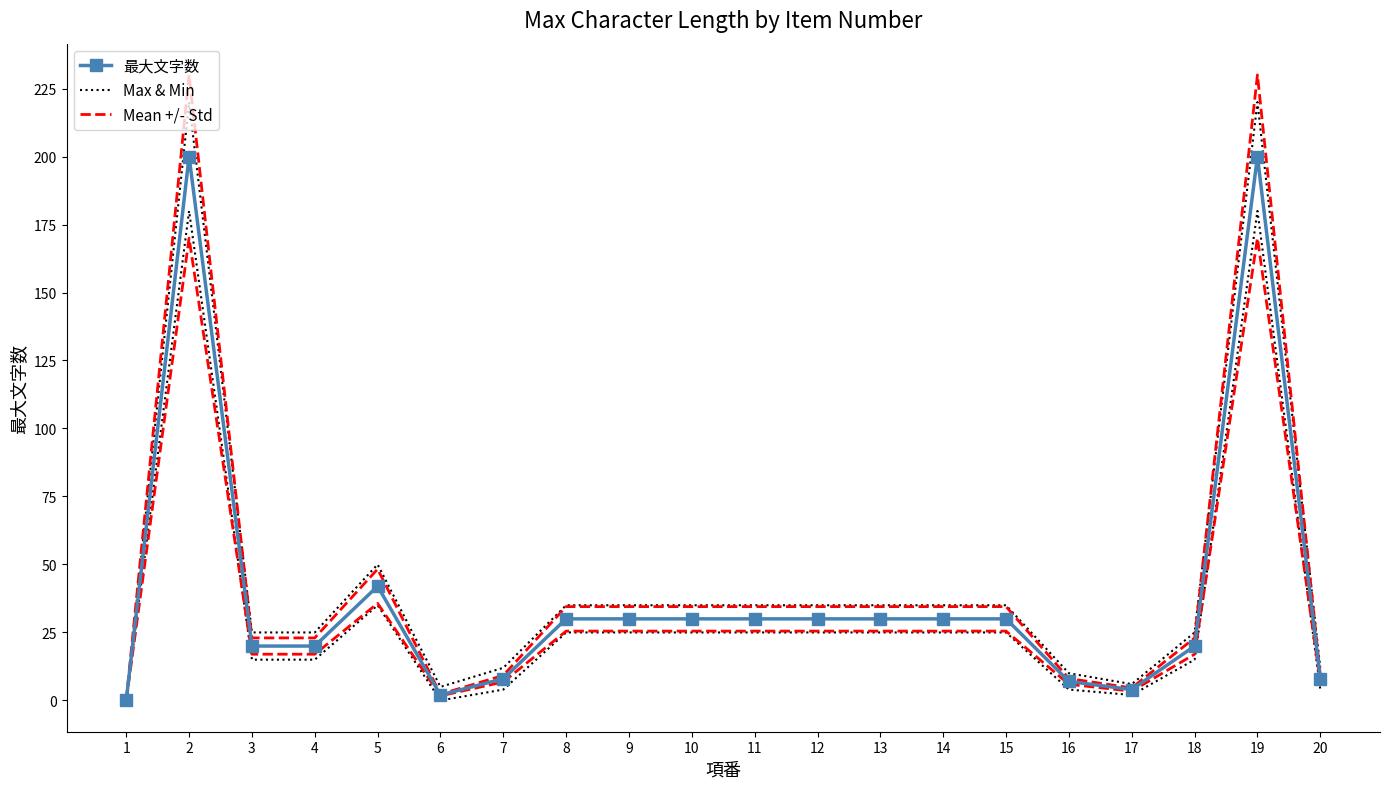

Count the number of categories in the chart.

20